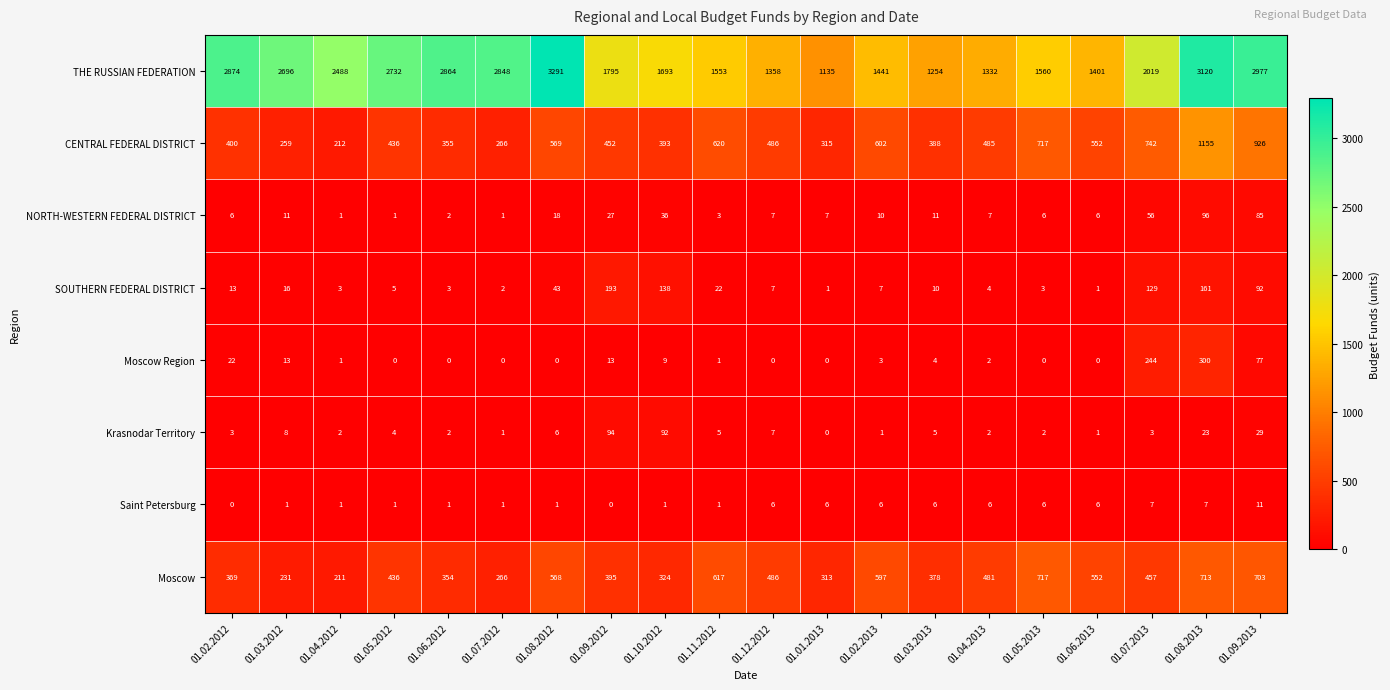

Which series has the largest range (max minus min)?

THE RUSSIAN FEDERATION